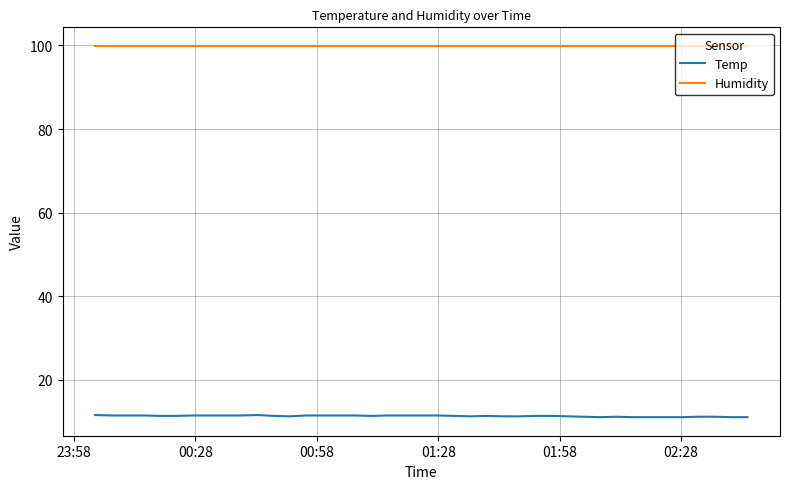

Rank the series by their maximum value, from lowest to highest.

Temp, Humidity